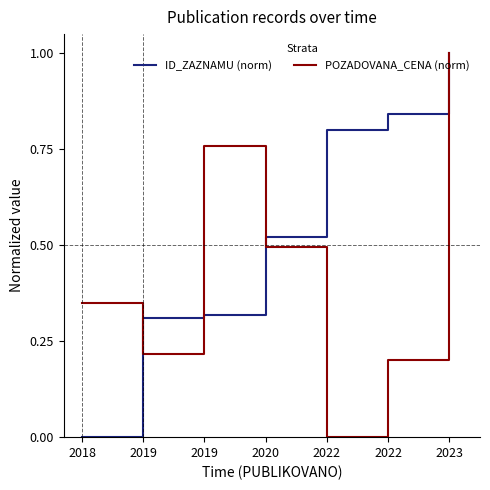

Reading right to left, extract all data points from this chart.

ID_ZAZNAMU (norm): 2023=1.0	2022=0.8	2022=0.8	2020=0.5	2019=0.3	2019=0.3	2018=0.0
POZADOVANA_CENA (norm): 2023=1.0	2022=0.2	2022=0.0	2020=0.5	2019=0.8	2019=0.2	2018=0.3